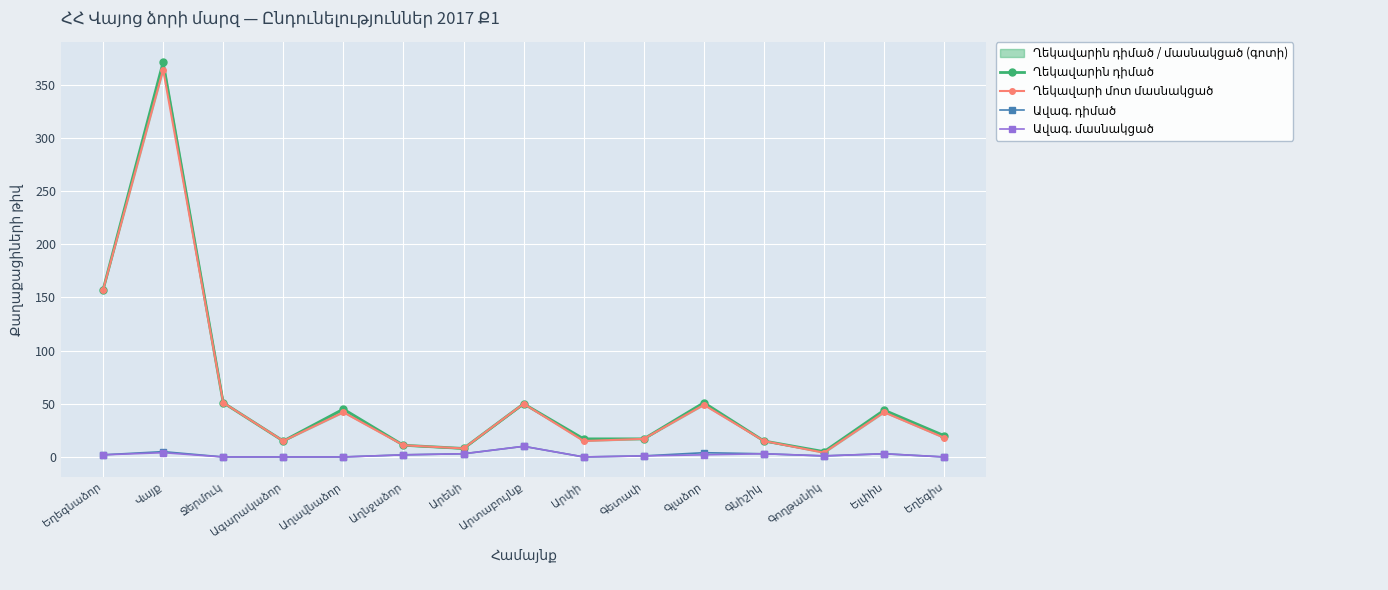

At which label is Ղեկավարին դիմած closest to 188?

Եղեգնաձոր